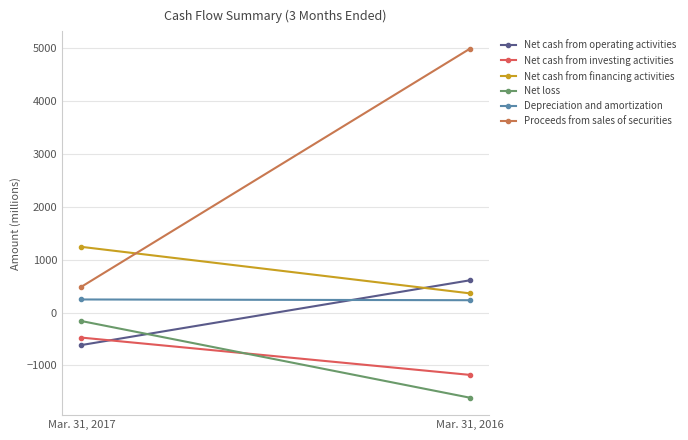

What are all the series names shown in the legend?

Net cash from operating activities, Net cash from investing activities, Net cash from financing activities, Net loss, Depreciation and amortization, Proceeds from sales of securities